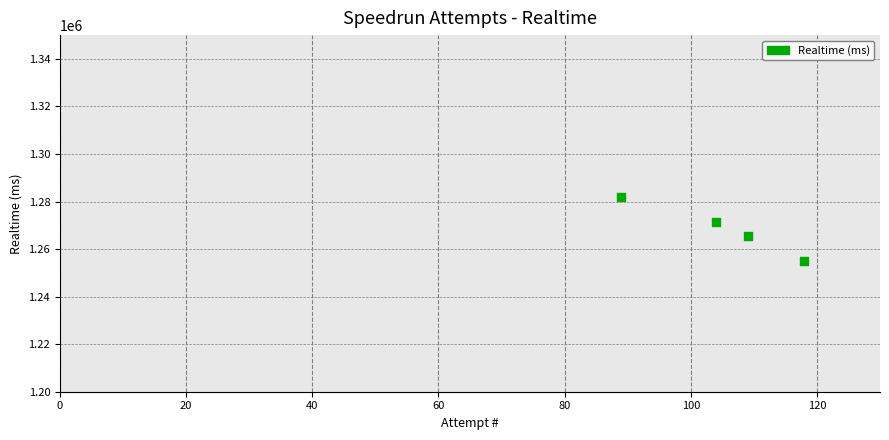

What is the range of X values (max minus min)?

29